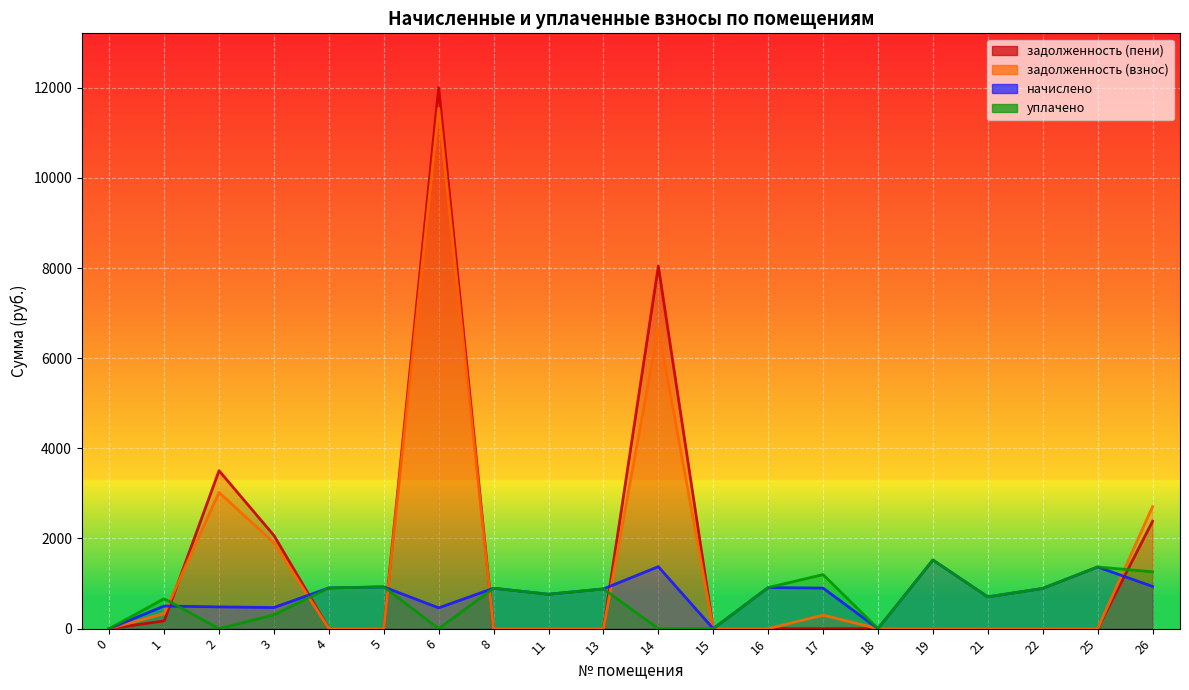

The задолженность (пени) series shows -5004.5 at 19. True or false?

False